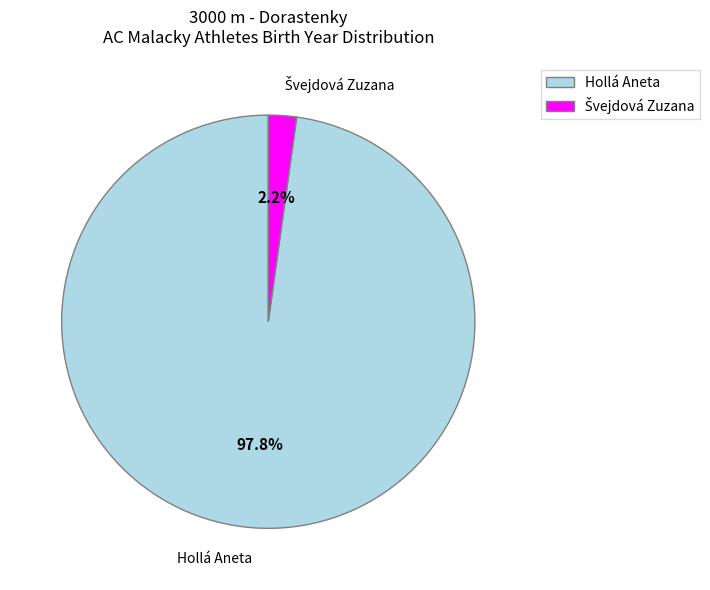

How many slices are in this pie chart?

2